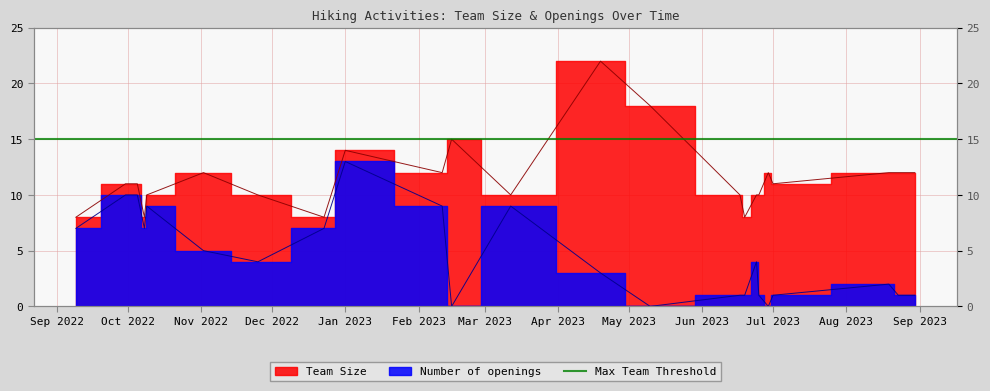

The value of Team Size at 2023-02-11 is 12. True or false?

True